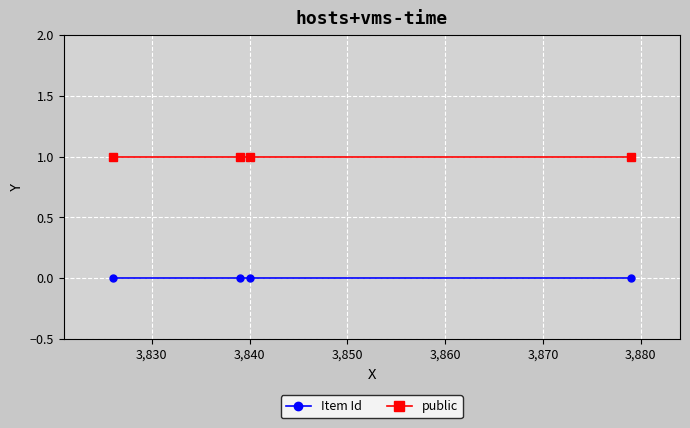

Rank the series by their maximum value, from highest to lowest.

public, Item Id